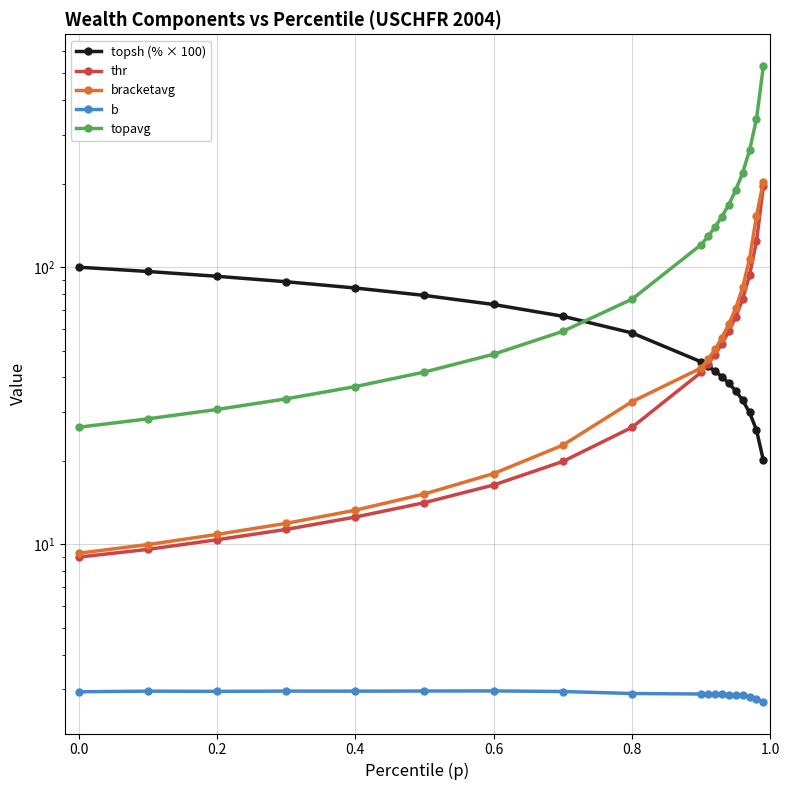

True or false: bracketavg has more than 1 points higher than both neighbors.

False